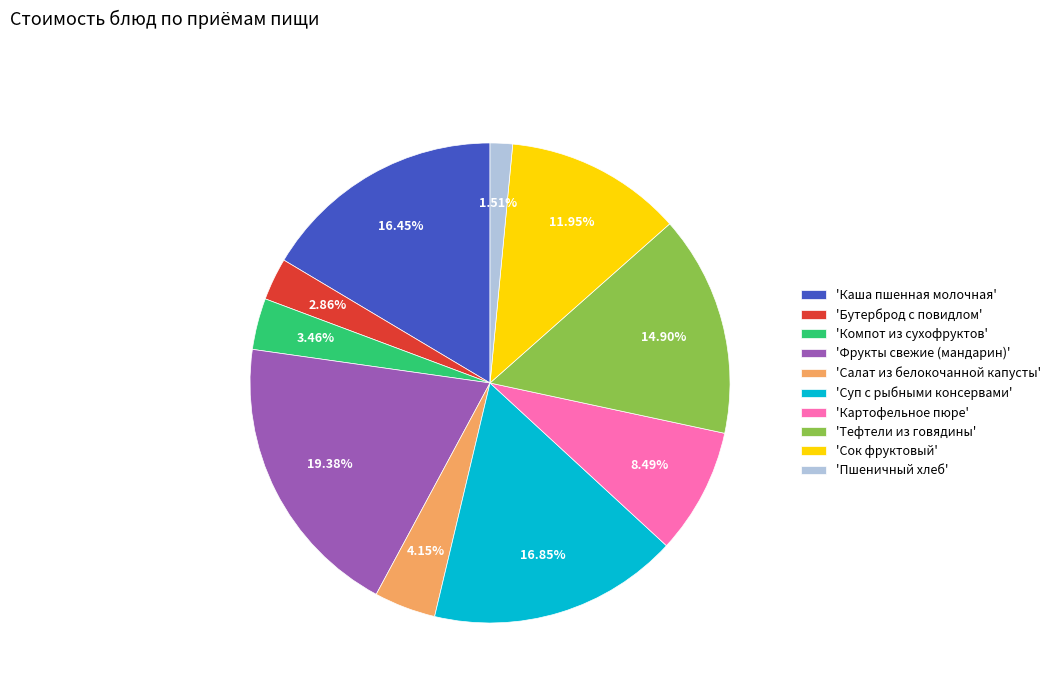

What is the largest slice in the pie chart?

'Фрукты свежие (мандарин)'